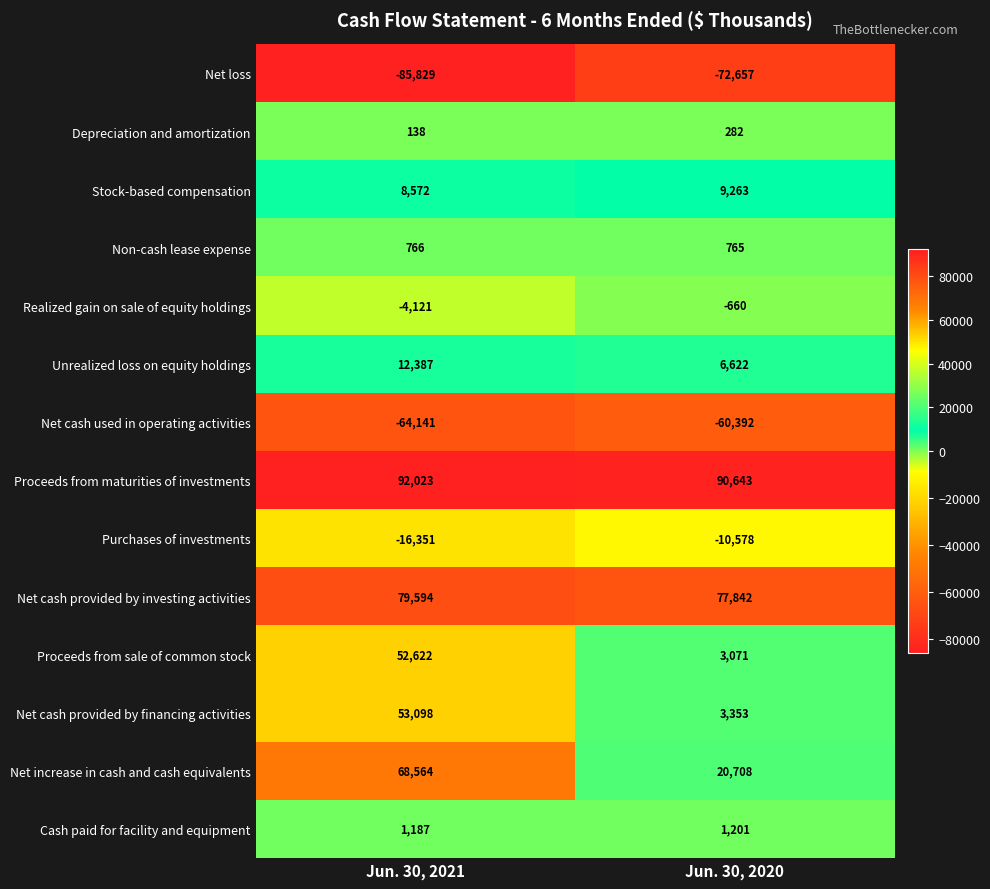

What is the minimum value for Net cash used in operating activities?

-64141